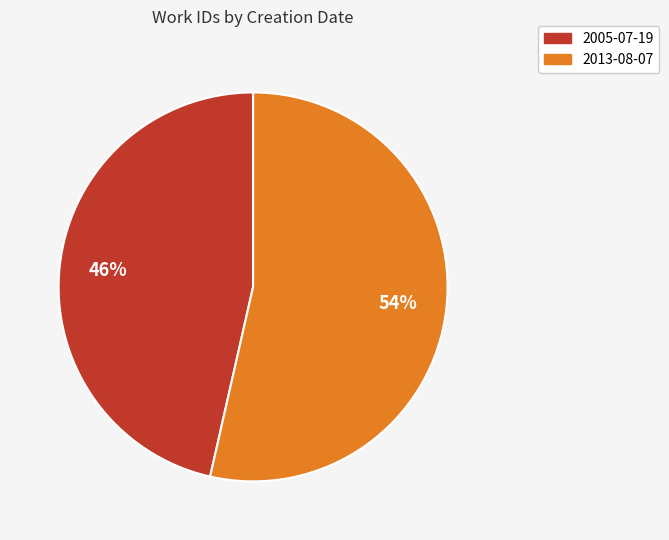

To the nearest percent, what portion does 2005-07-19 represent?

46%